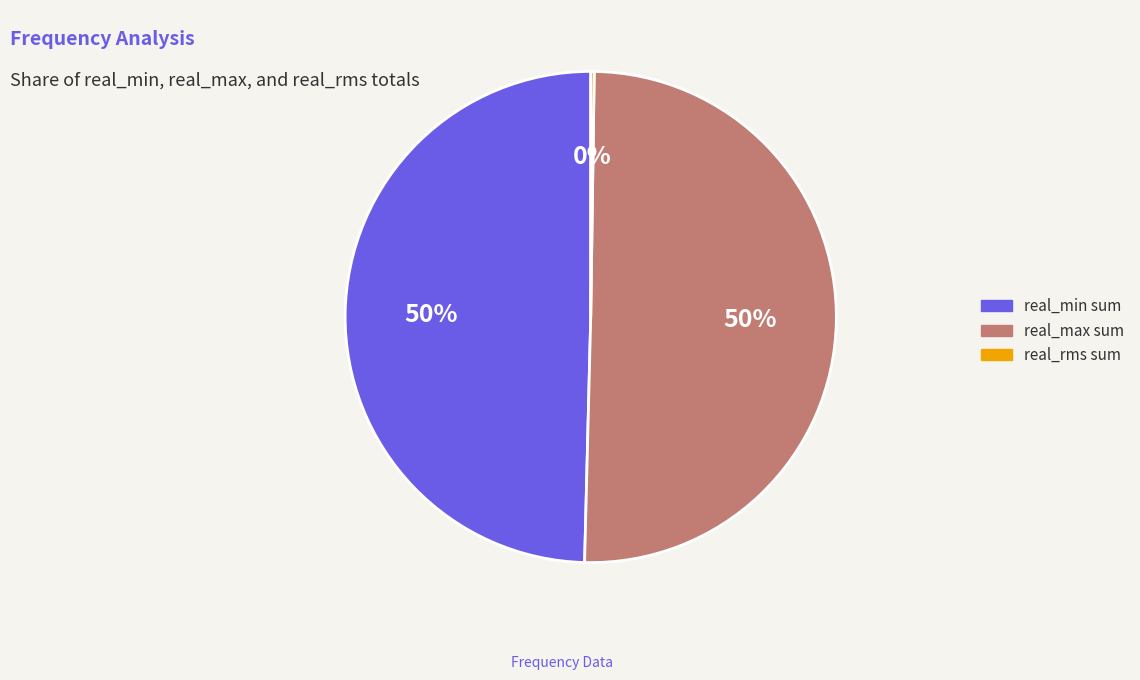

The real_max sum slice represents 50% of the pie. True or false?

True